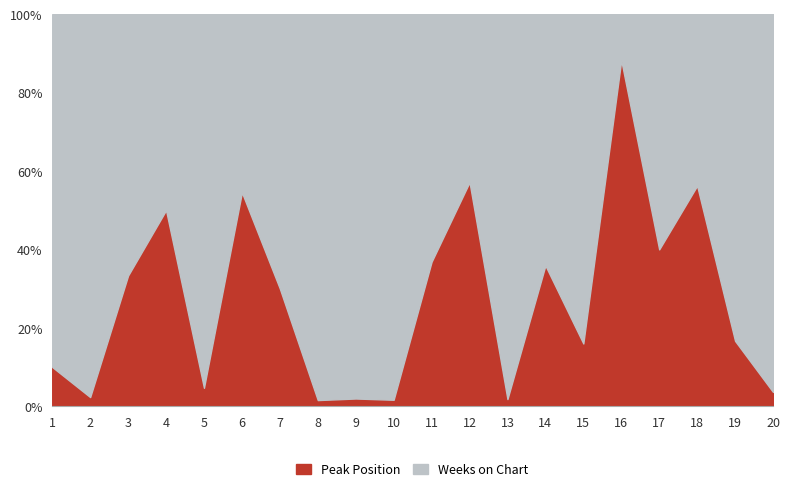

Reading left to right, list all the values displayed in this chart.

Peak Position: 1=1	2=1	3=1	4=2	5=3	6=6	7=6	8=1	9=1	10=1	11=7	12=12	13=1	14=14	15=4	16=15	17=8	18=9	19=8	20=2
Weeks on Chart: 1=9	2=42	3=2	4=2	5=61	6=5	7=14	8=63	9=50	10=60	11=12	12=9	13=54	14=25	15=21	16=2	17=12	18=7	19=40	20=53